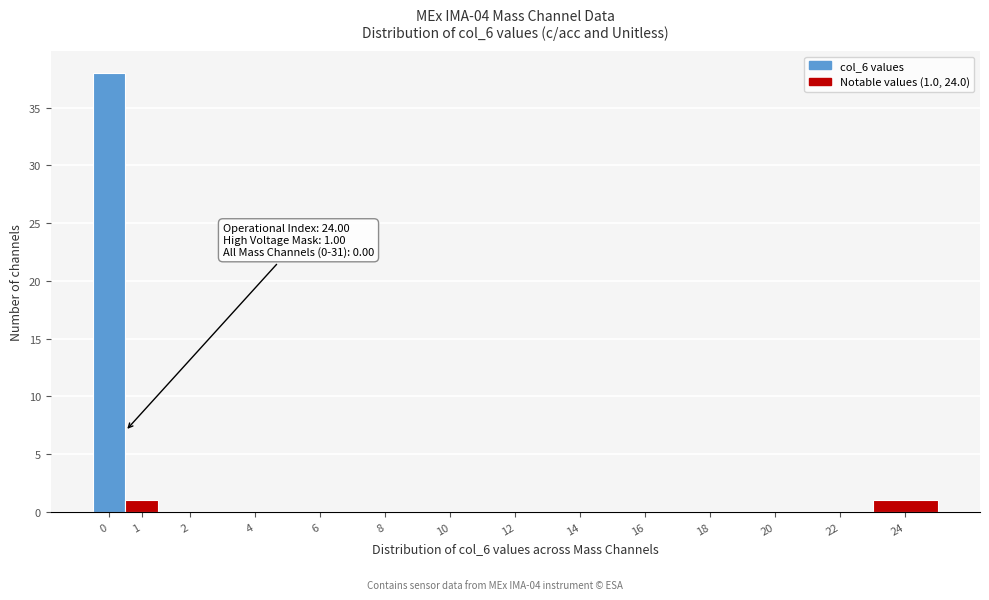

Reading right to left, what are all the values shown in this chart?

24=1	22=0	20=0	18=0	16=0	14=0	12=0	10=0	8=0	6=0	4=0	2=0	1=1	0=38